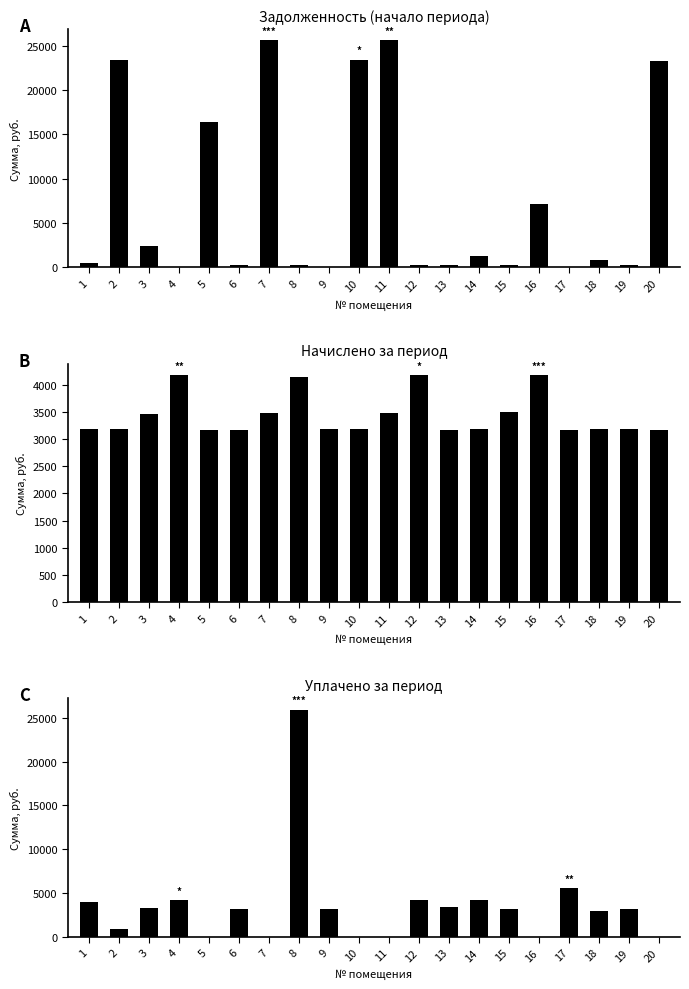

Which category has the highest value in the Начислено series?

16